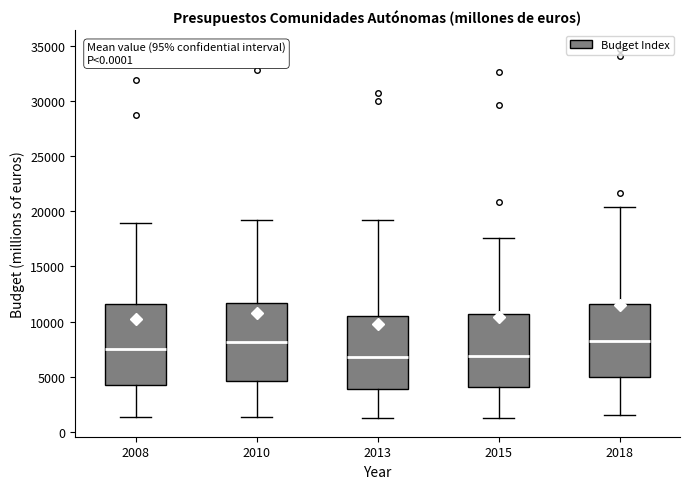

Where does the lower whisker of the box at x = 2013 end on the y-axis? The values are not printed on the chart, so give them approximately, as read against the axis.

1000